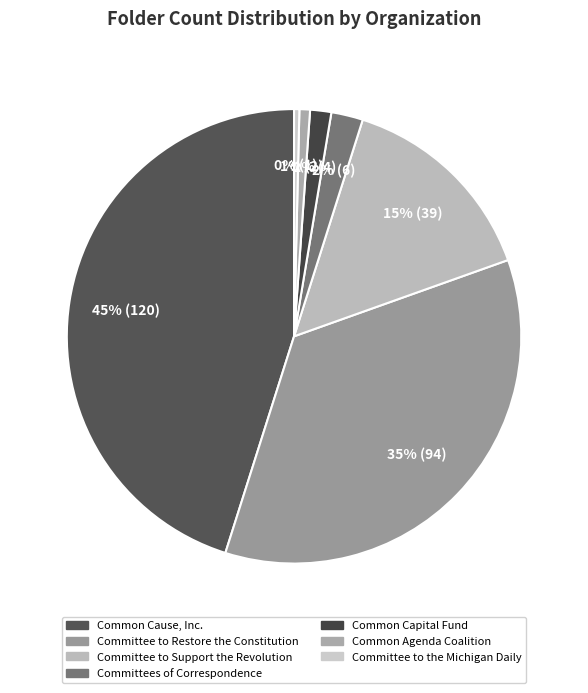

The Committee to Support the Revolution slice represents 24% of the pie. True or false?

False